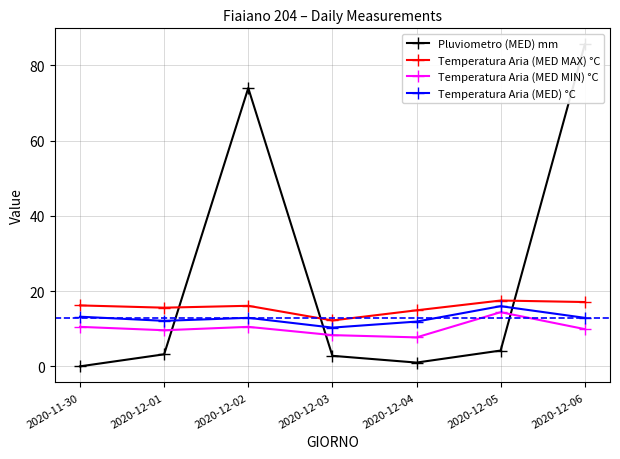

Reading left to right, extract all data points from this chart.

Pluviometro (MED) mm: 0.0	3.2	74.0	2.8	1.0	4.2	85.6
Temperatura Aria (MED MAX) °C: 16.2	15.6	16.1	12.2	14.9	17.5	17.1
Temperatura Aria (MED MIN) °C: 10.5	9.6	10.5	8.3	7.7	14.4	9.9
Temperatura Aria (MED) °C: 13.2	12.1	12.9	10.3	11.9	16.0	12.9